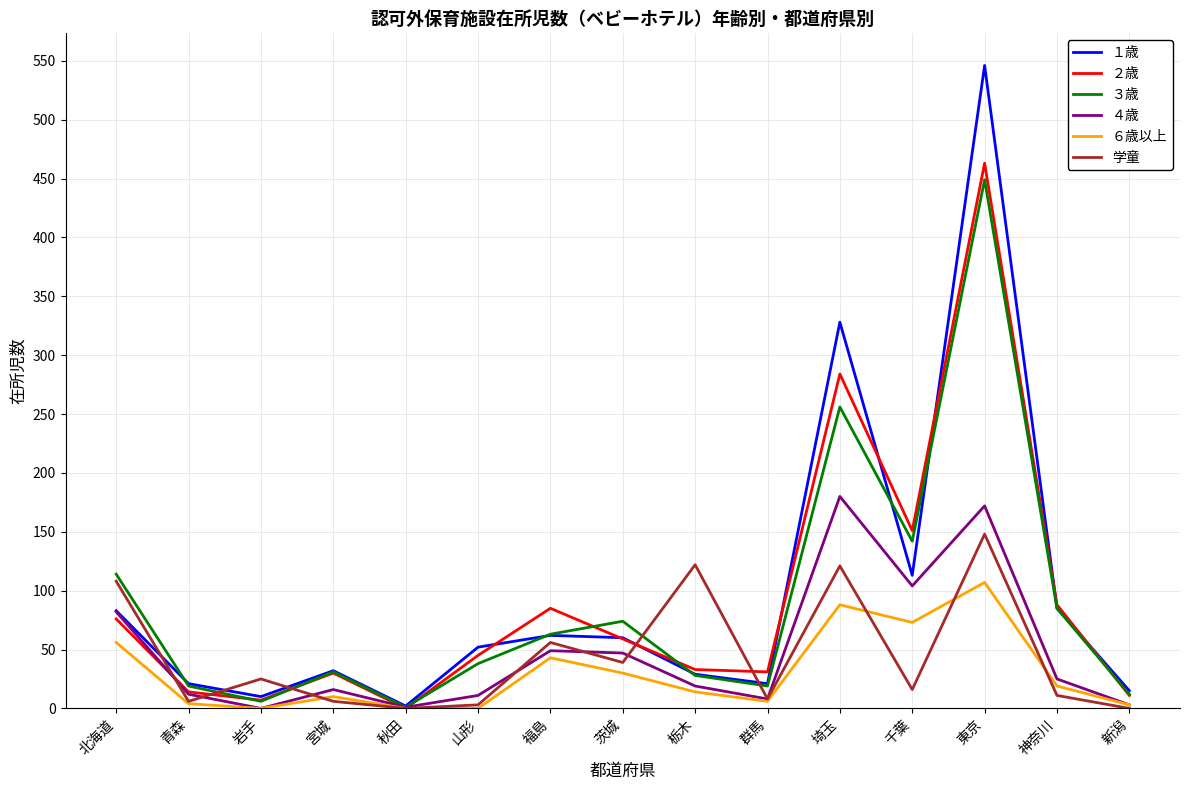

At which category does 学童 reach its first local peak?

岩手